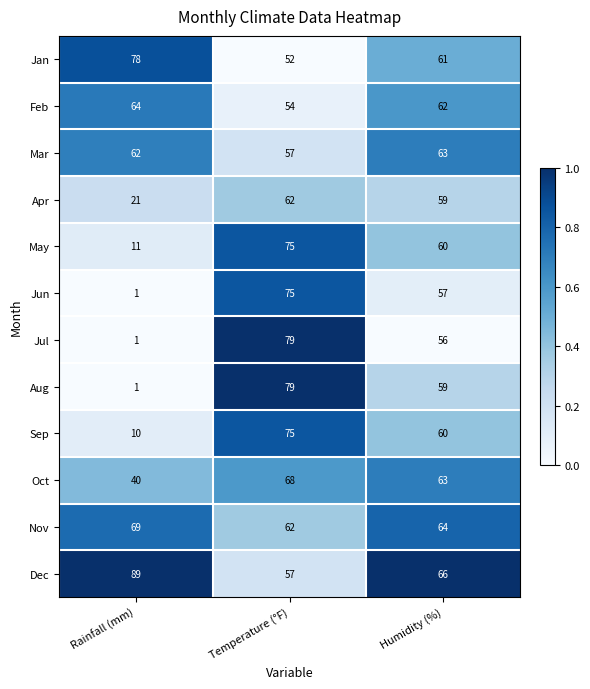

What is the spread (max minus min) of values at Rainfall (mm)?

88